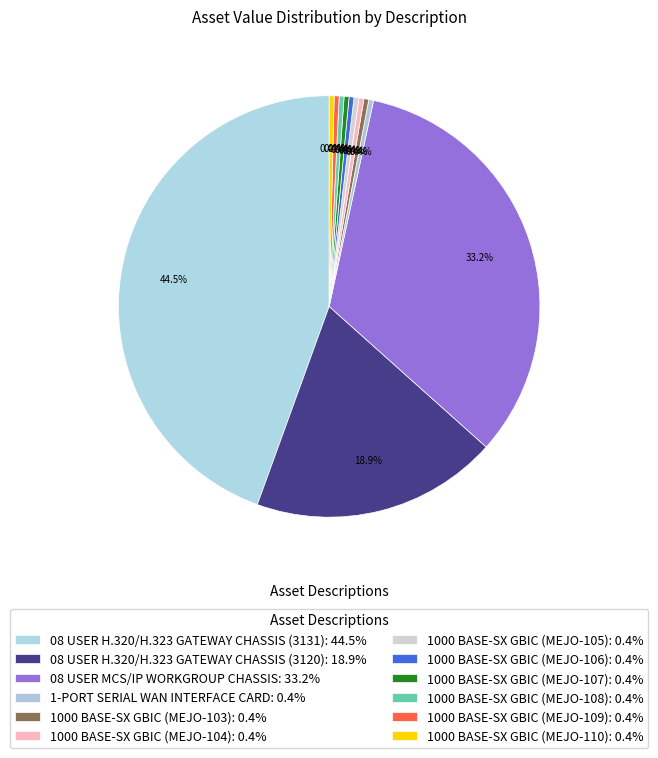

To the nearest percent, what is the combined percentage of 08 USER MCS/IP WORKGROUP CHASSIS and 1000 BASE-SX GBIC (MEJO-108)?

34%